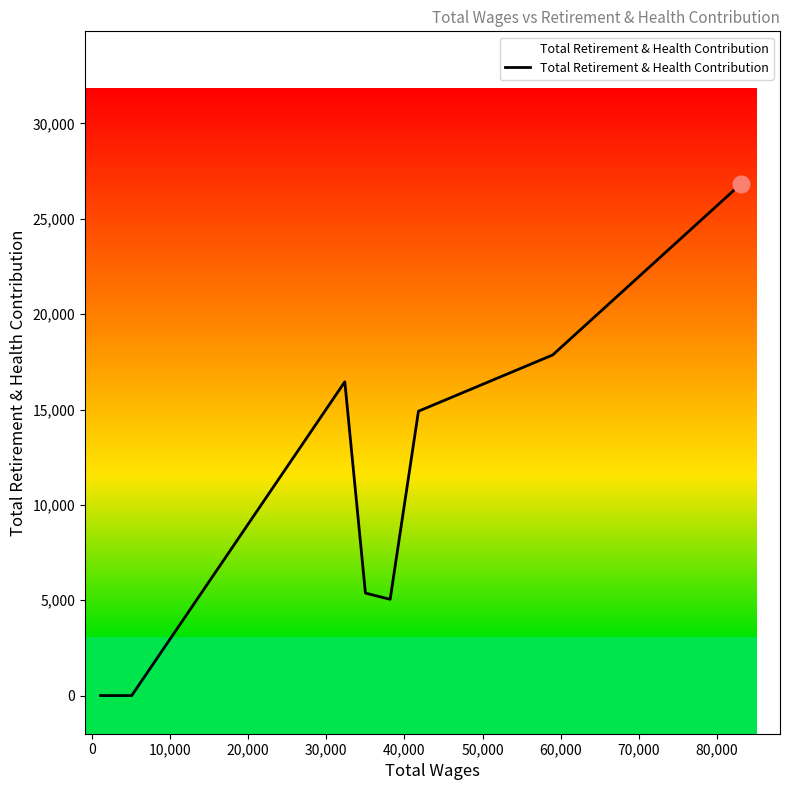

What is the greatest value displayed?

26832.4